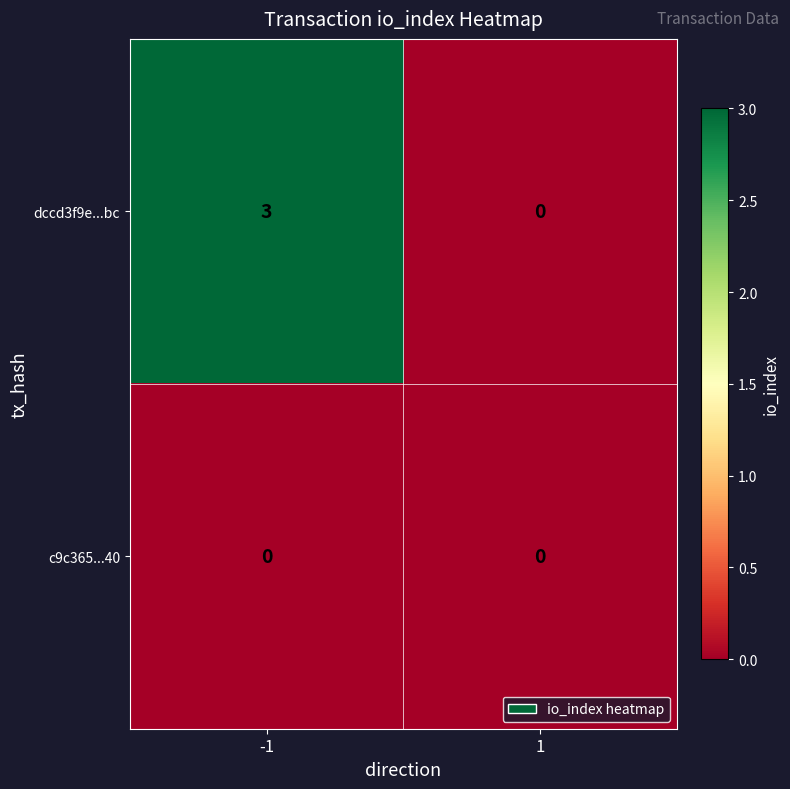

True or false: dccd3f9e...bc has a value of 2 at 1.

False